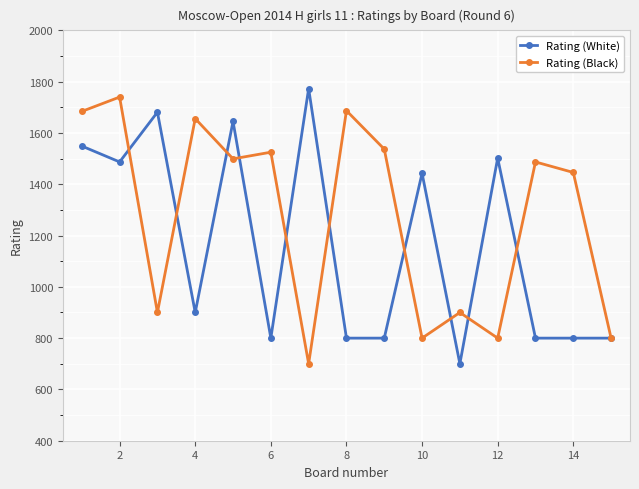

What is the value of the Rating (White) point at the 15th from the left?

800